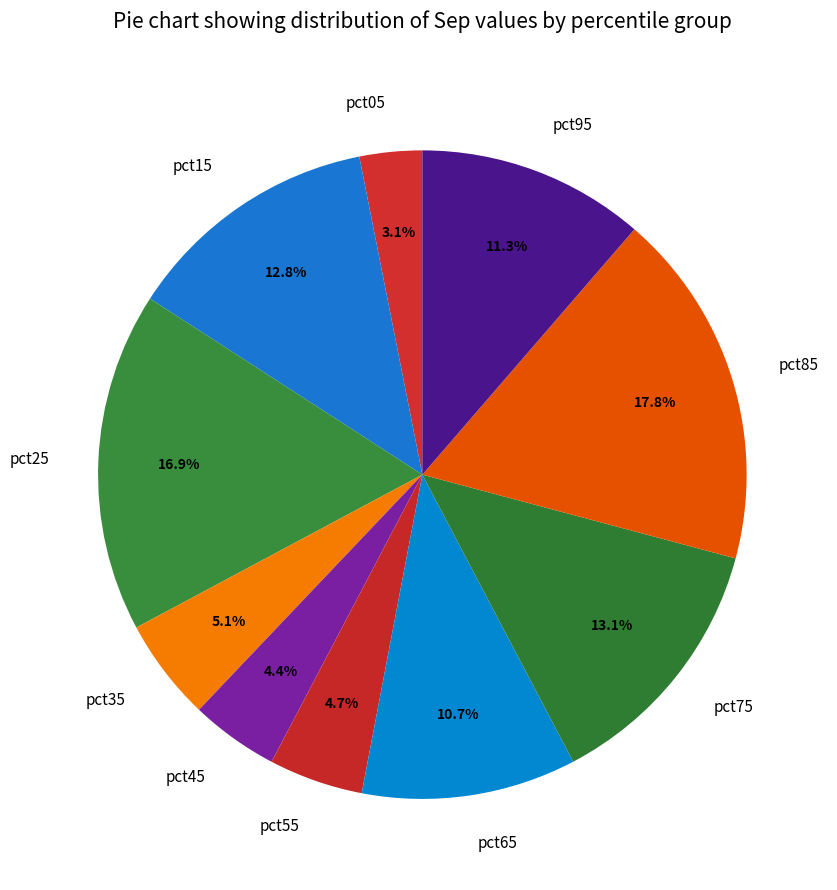

How many slices are in this pie chart?

10